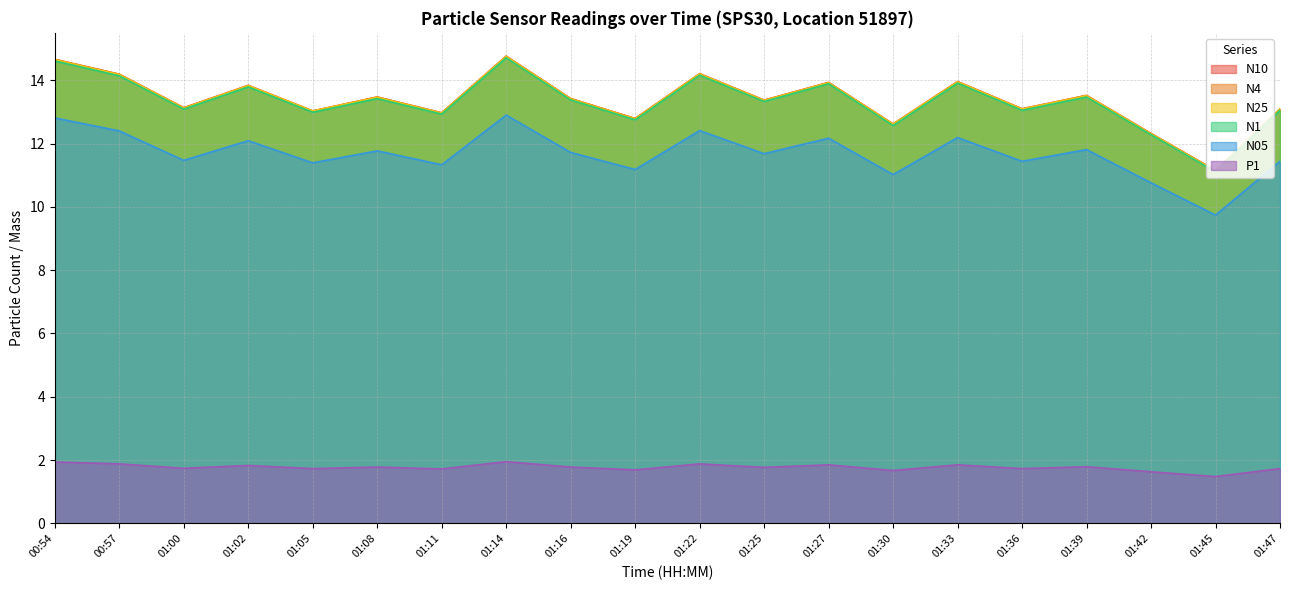

Is it true that P1 equals 1.7 at 01:36?

True